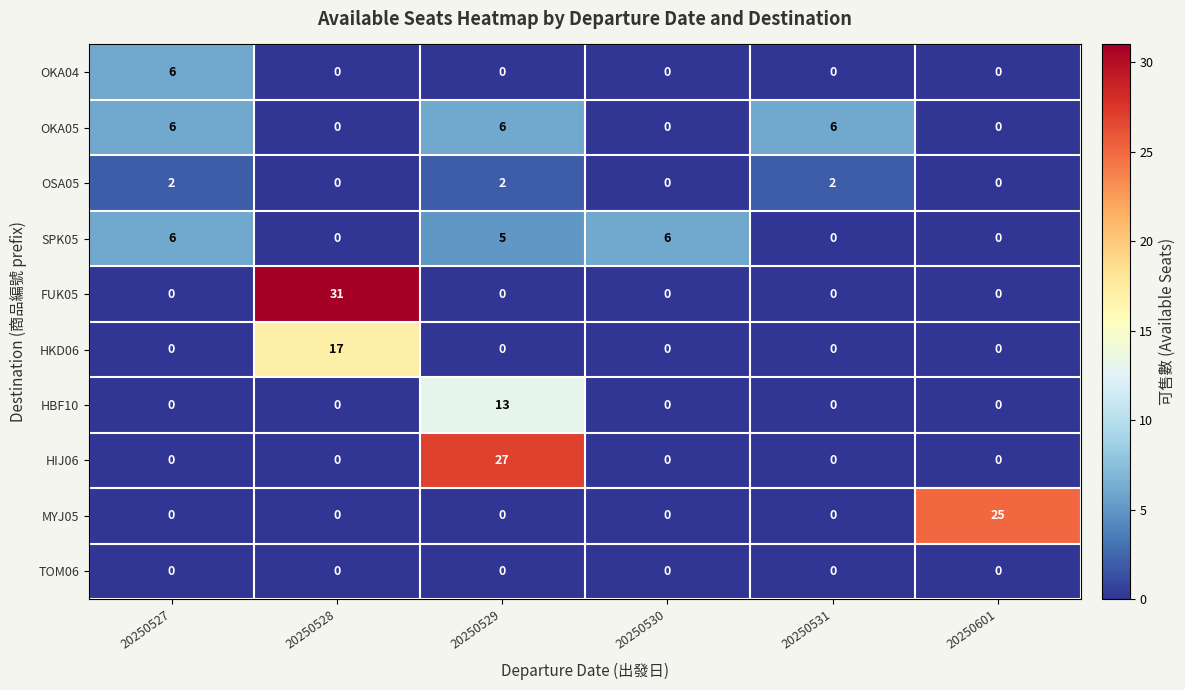

At how many categories does at least one series exceed 4?

6